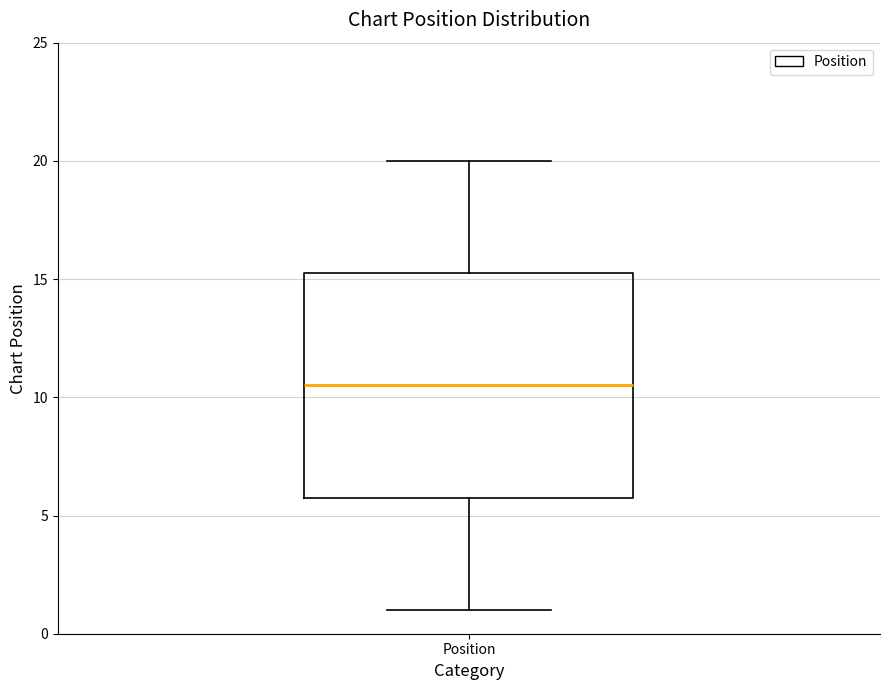

Read this box plot against the y-axis: the position of the median line, the range covered by the box, and the ends of both whiskers. The values are not printed on the chart, so give them approximately, as read against the axis.

median 10.5, box 6.0 to 15.5, whiskers 1.0 to 20.0